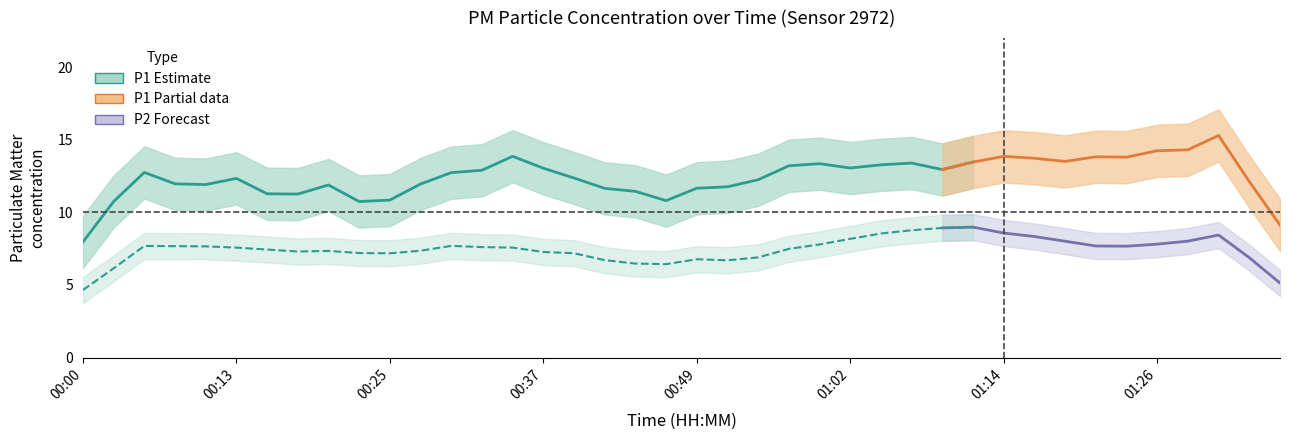

What is the maximum value shown in the chart?

17.1